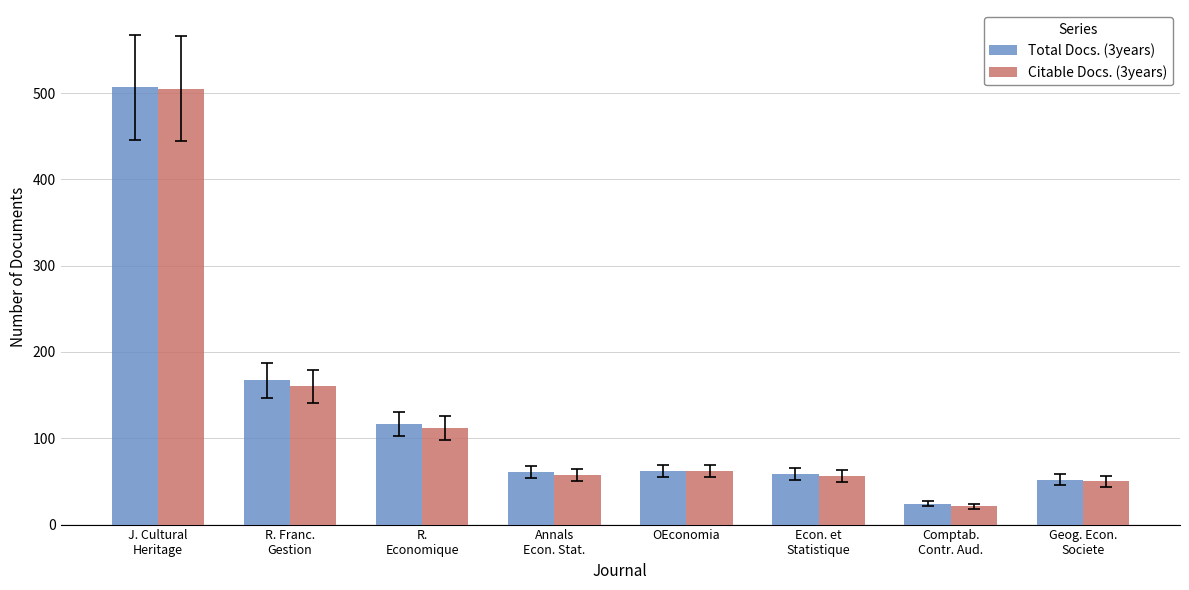

How many data points does each series have?

8